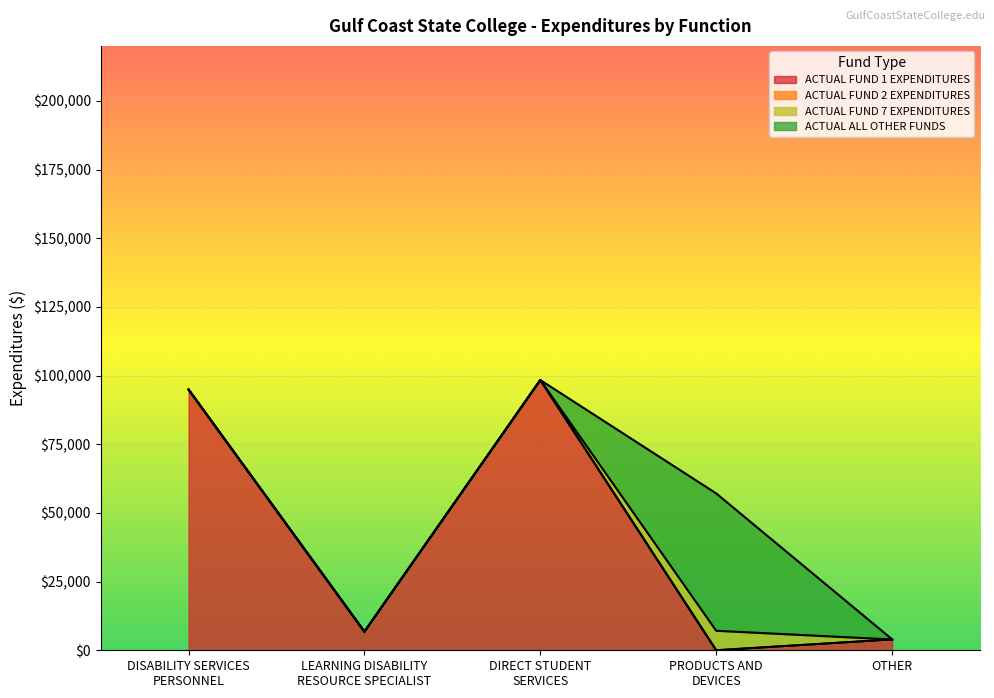

What is the total value across all series at DIRECT STUDENT
SERVICES?

98362